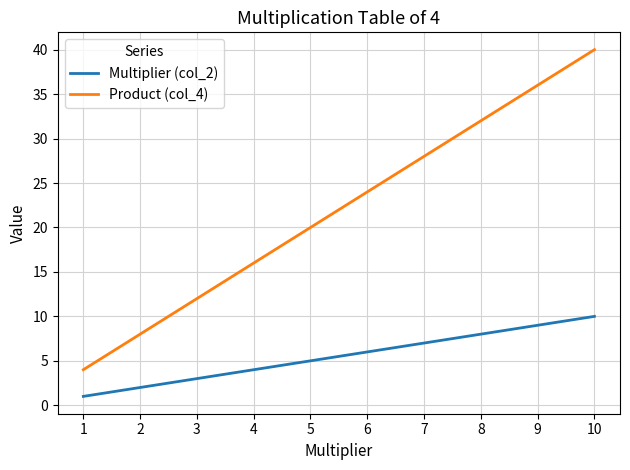

Reading left to right, list all the values displayed in this chart.

Multiplier (col_2): 1=1	2=2	3=3	4=4	5=5	6=6	7=7	8=8	9=9	10=10
Product (col_4): 1=4	2=8	3=12	4=16	5=20	6=24	7=28	8=32	9=36	10=40